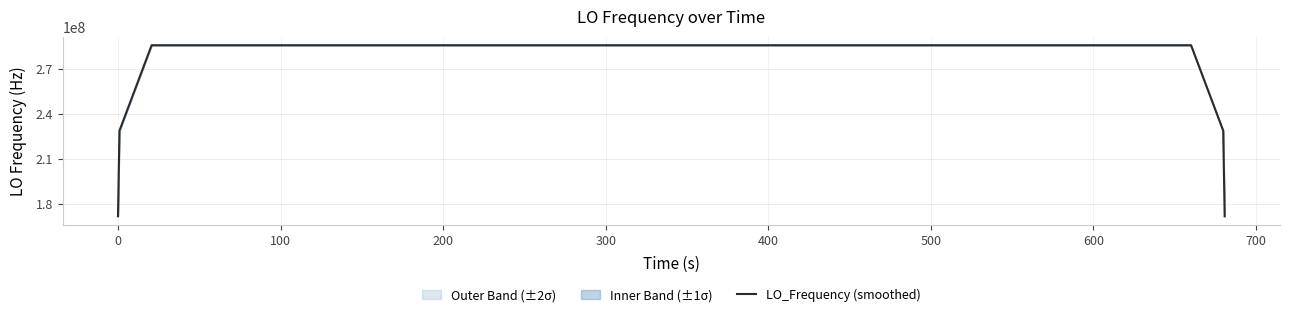

The value at 200 is 112462909.1. True or false?

False